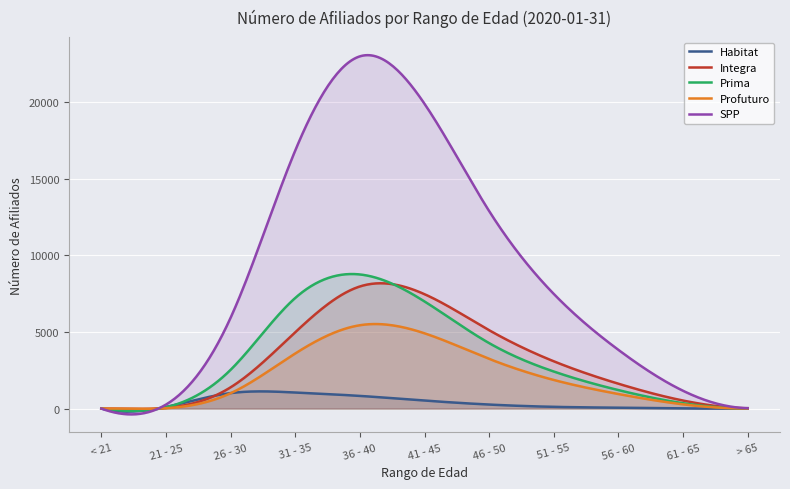

At which label does SPP reach its minimum?

< 21